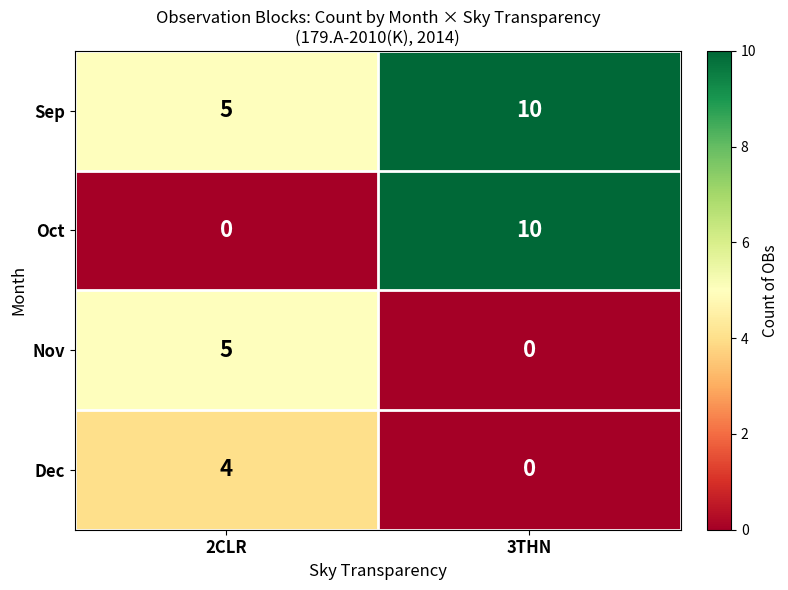

What is the difference between the maximum and minimum values in the Nov series?

5